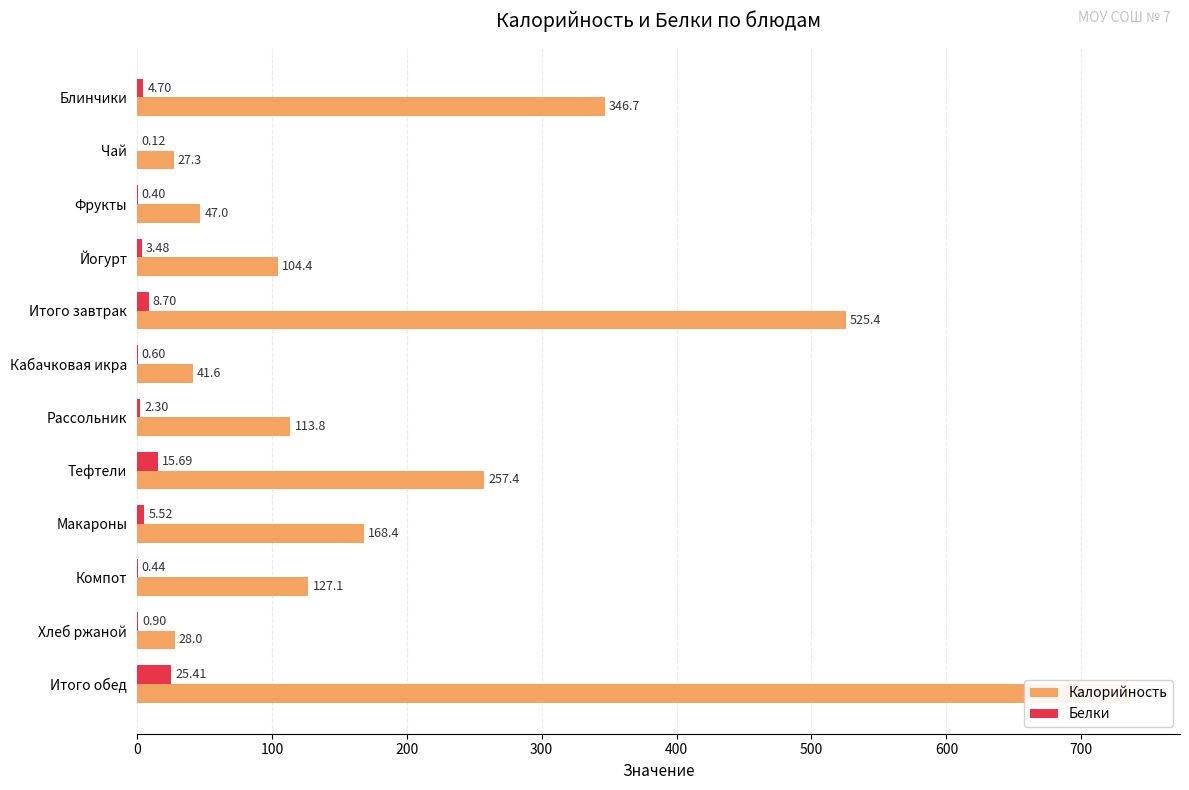

The Белки series shows 0.6 at Компот. True or false?

False